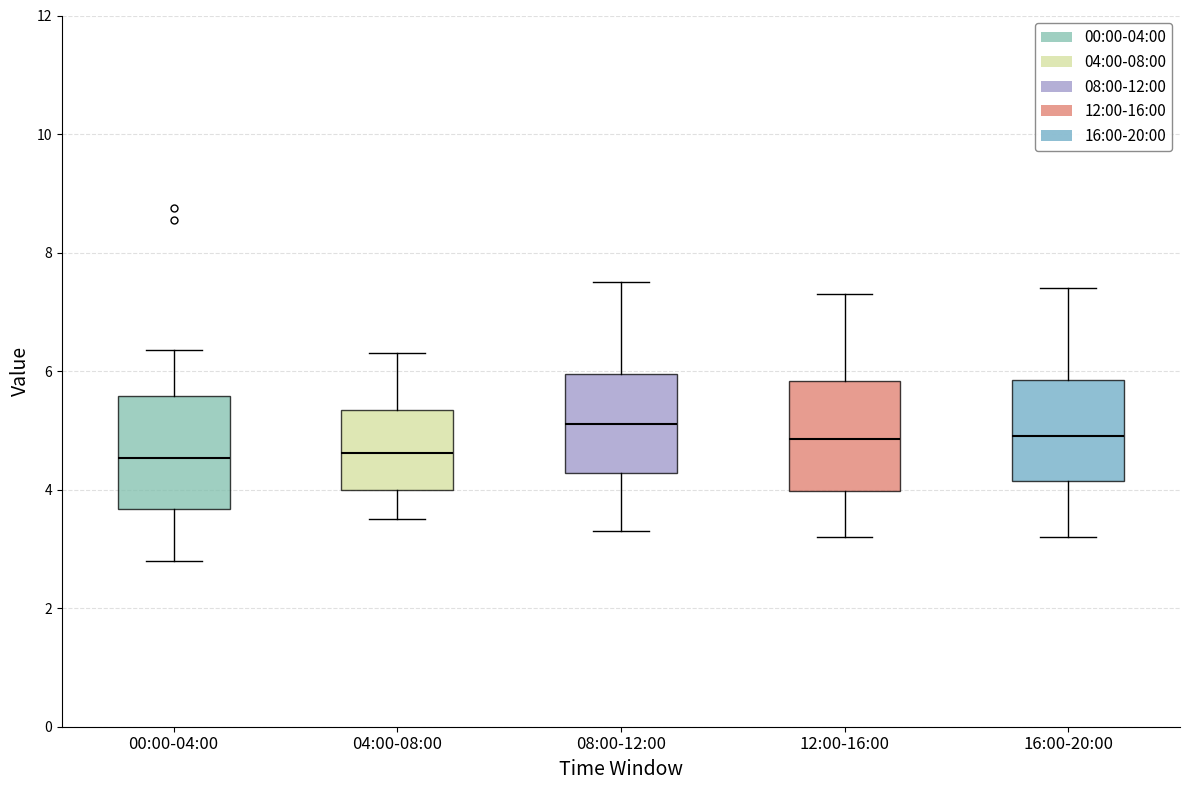

Where does the lower whisker of the box for 12:00-16:00 end on the y-axis? The values are not printed on the chart, so give them approximately, as read against the axis.

3.2